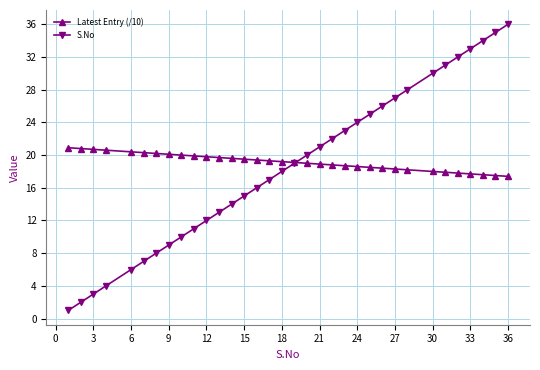

Rank the series by their maximum value, from lowest to highest.

Latest Entry (/10), S.No